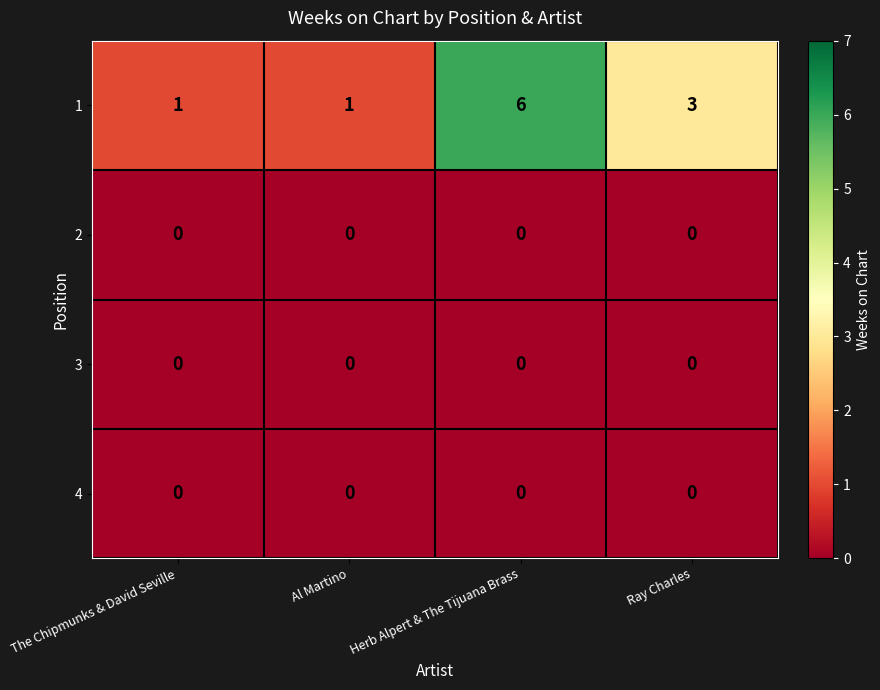

Where does the 1 series first go above 3?

Herb Alpert & The Tijuana Brass